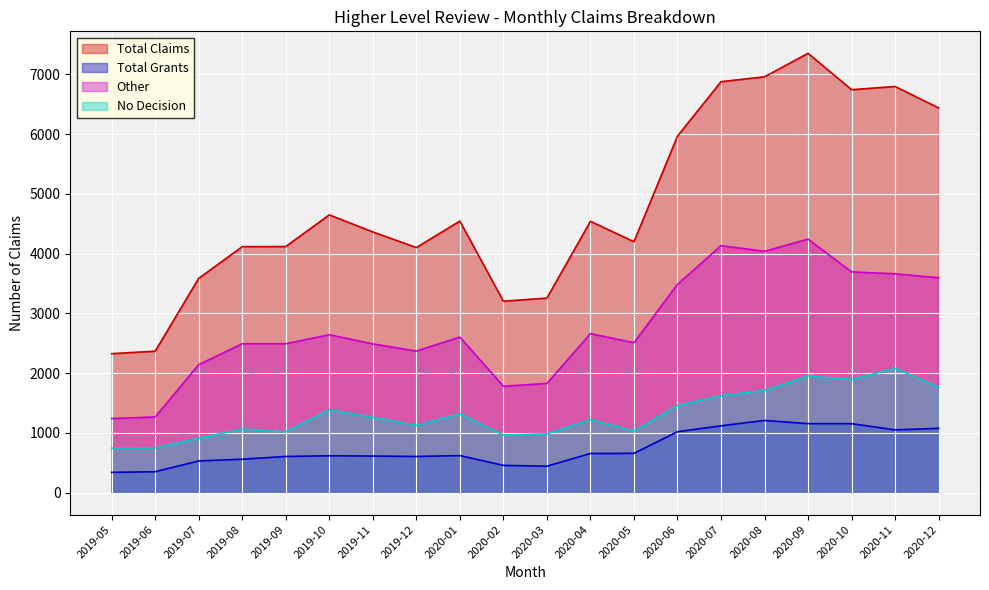

At which category does Other reach its first local peak?

2019-10